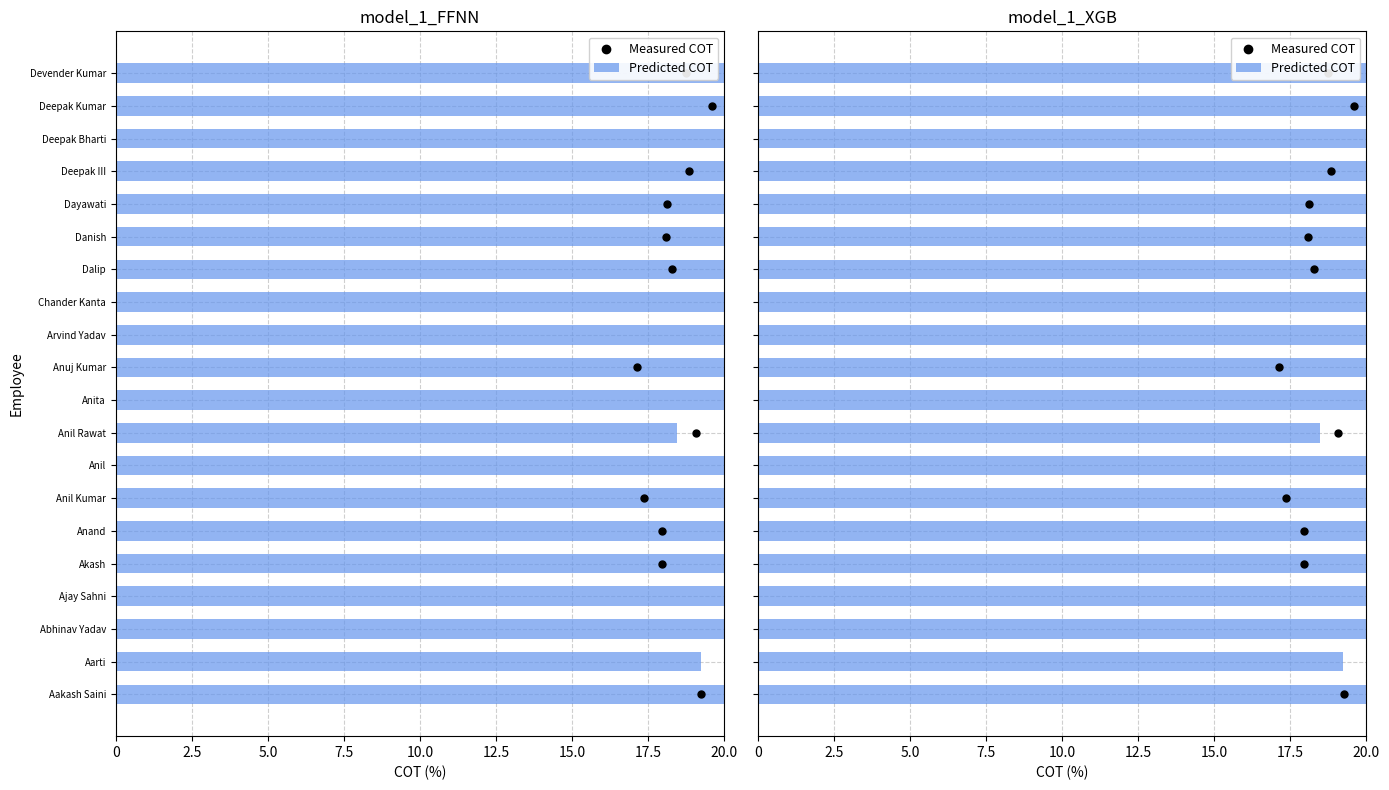

Which series has the largest total across all categories?

Predicted COT